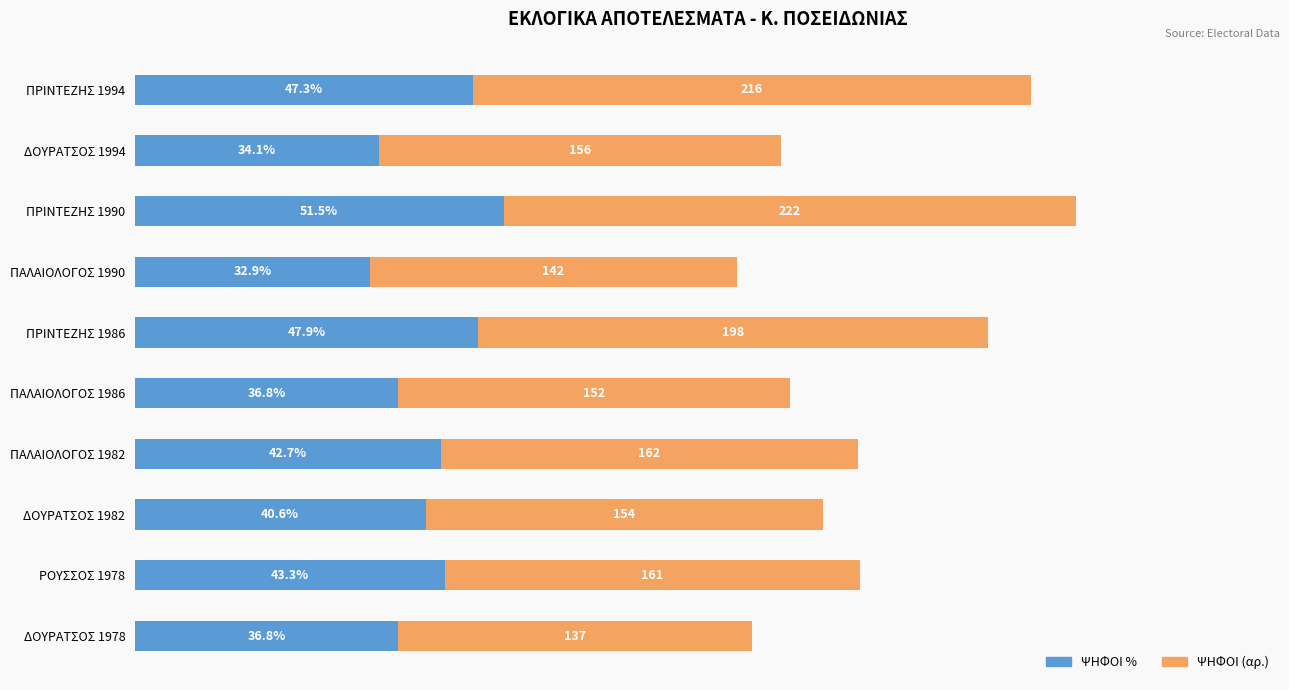

At which category is the sum across all series the highest?

ΠΡΙΝΤΕΖΗΣ 1990